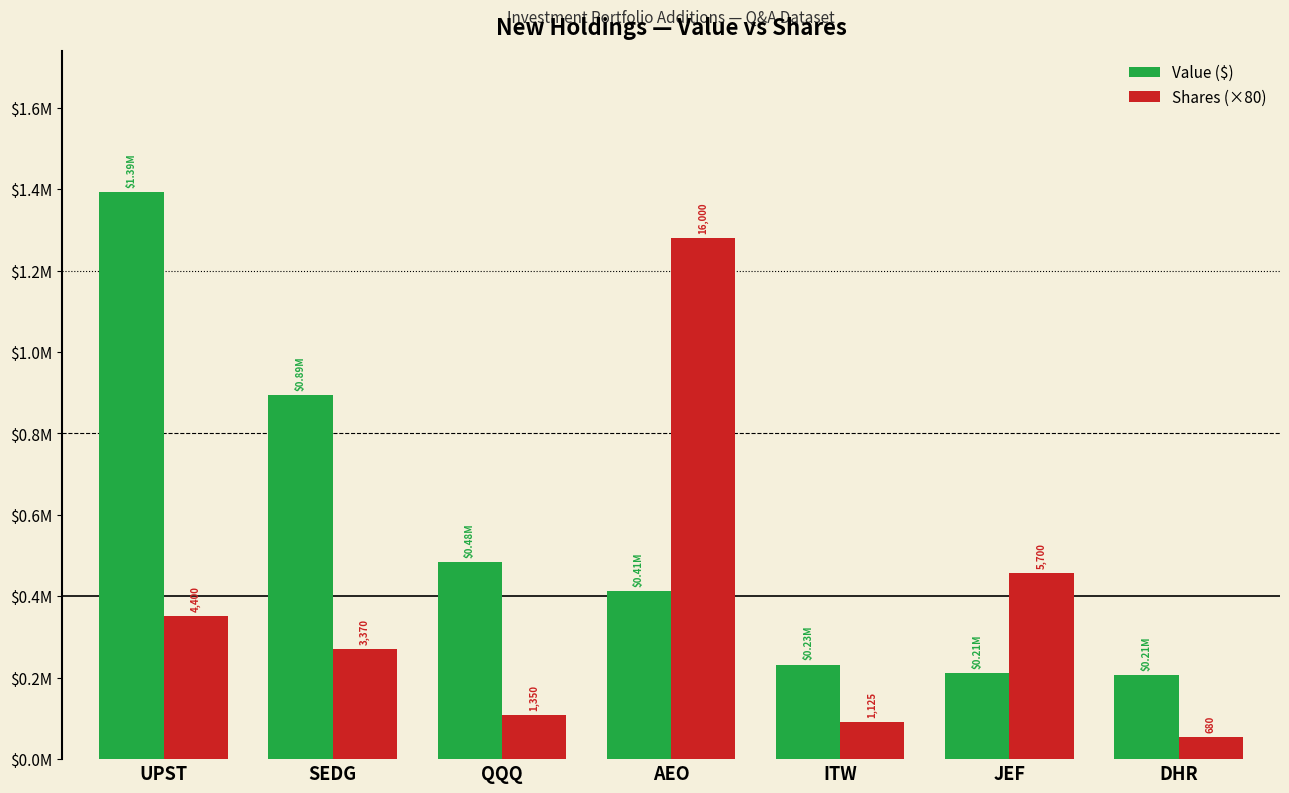

What is the spread (max minus min) of values at QQQ?

375000